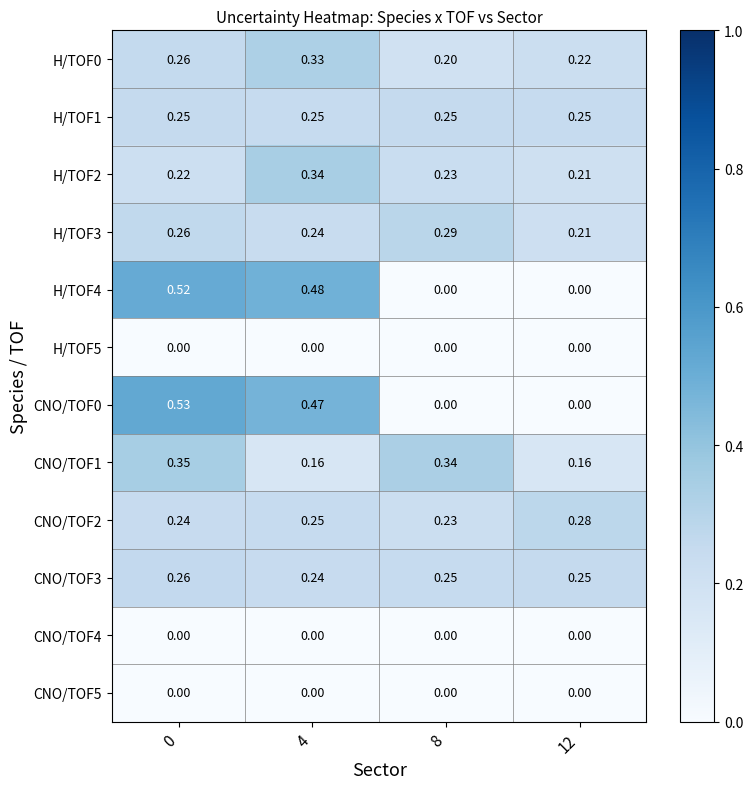

Which series has the widest spread of values?

CNO/TOF0